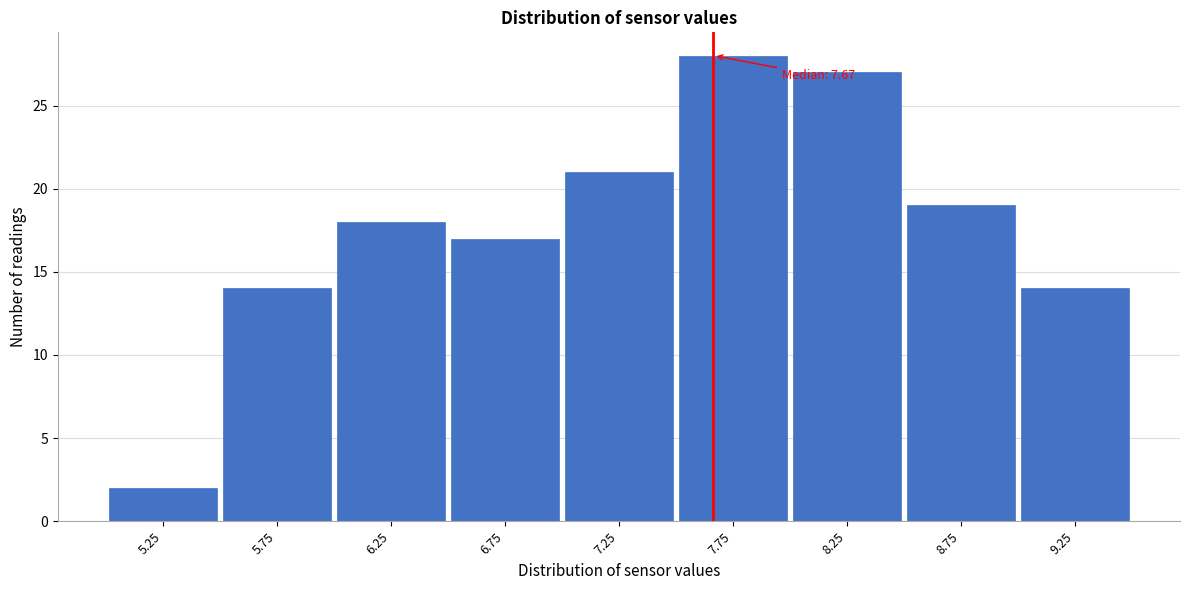

Which range on the x-axis has the tallest bar?

7.5 to 8.0